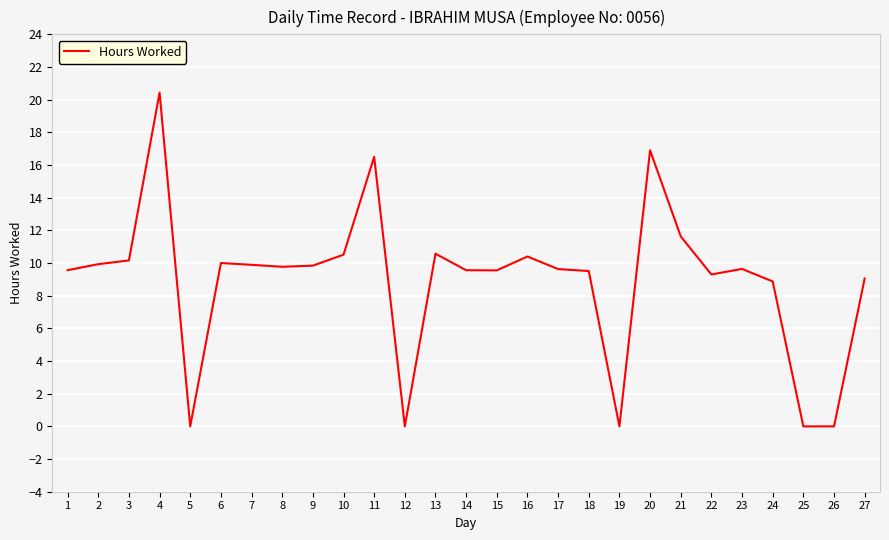

What value does the data have at 15?

9.6